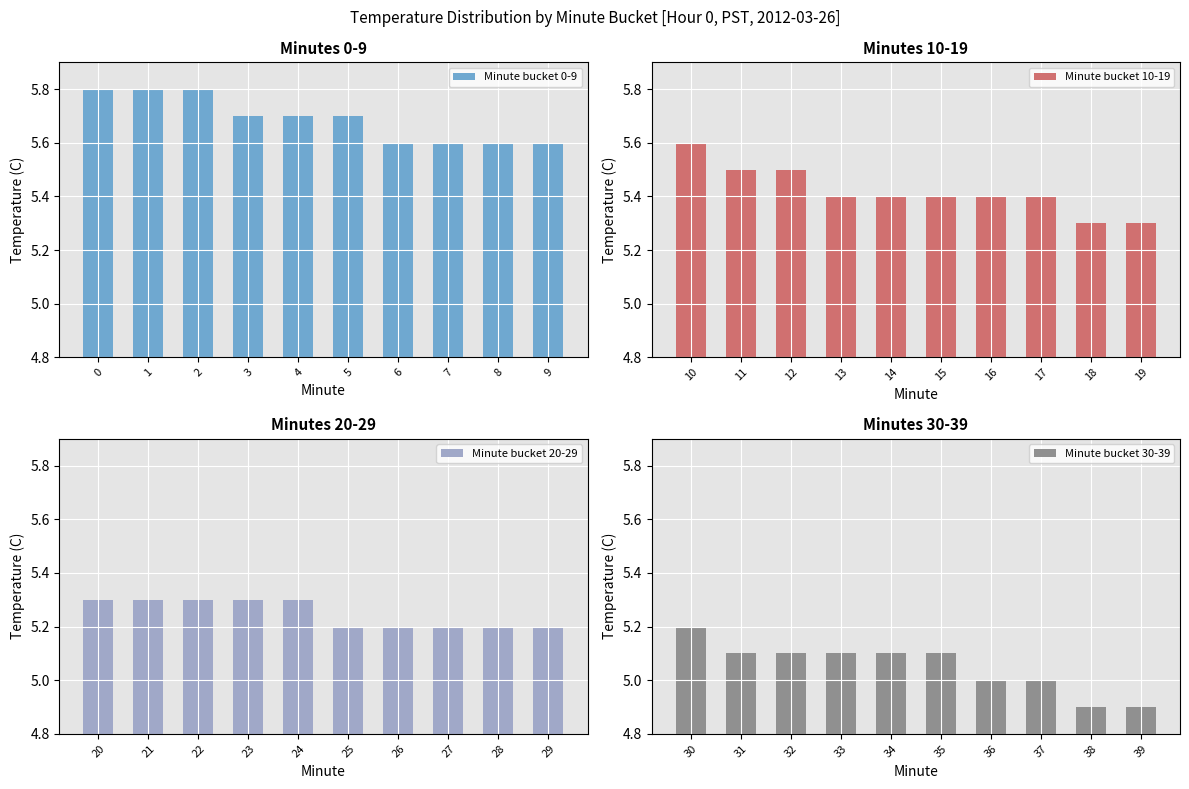

Which series has the largest total across all categories?

Minute bucket 0-9